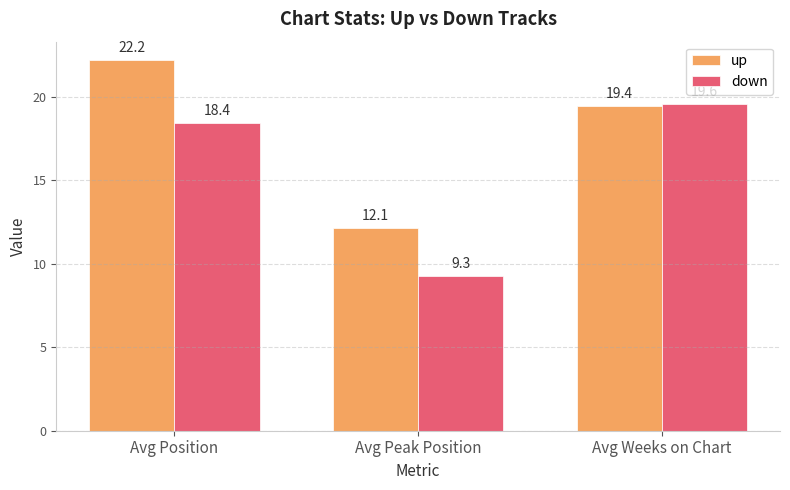

What is the sum of the up values at Avg Peak Position and Avg Position?

34.3